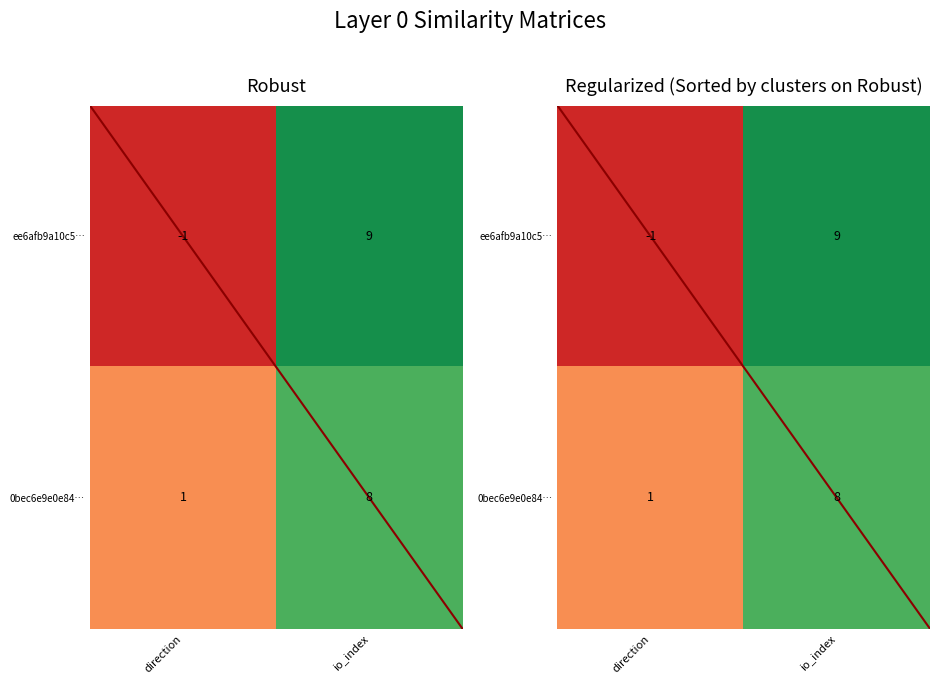

Where is ee6afb9a10c5… nearest to the value 4?

direction